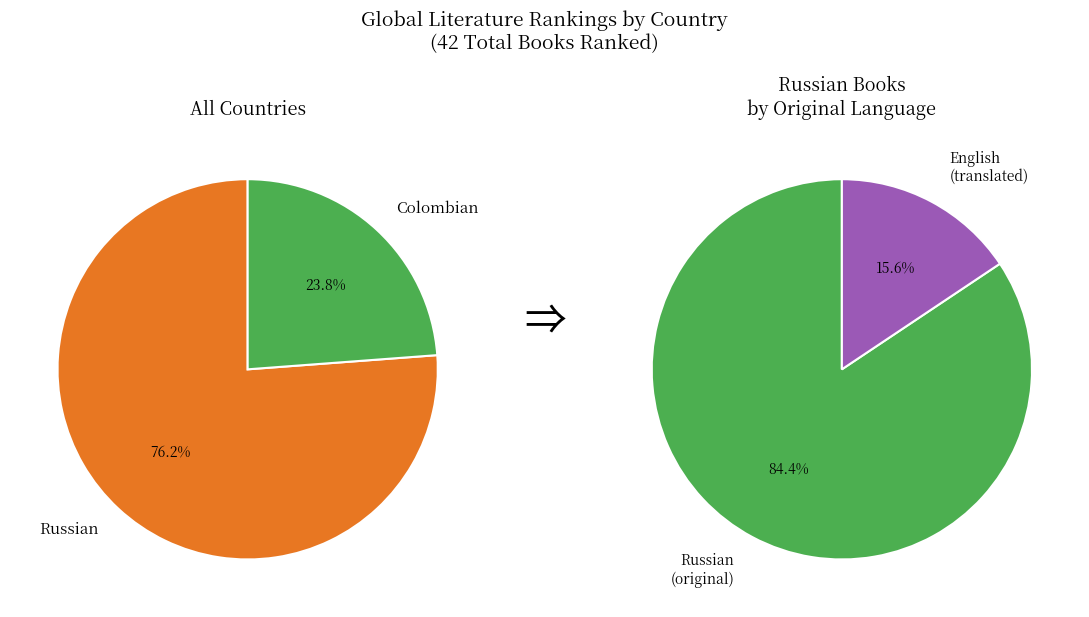

Do Colombian and Russian together represent more than half of the pie?

Yes